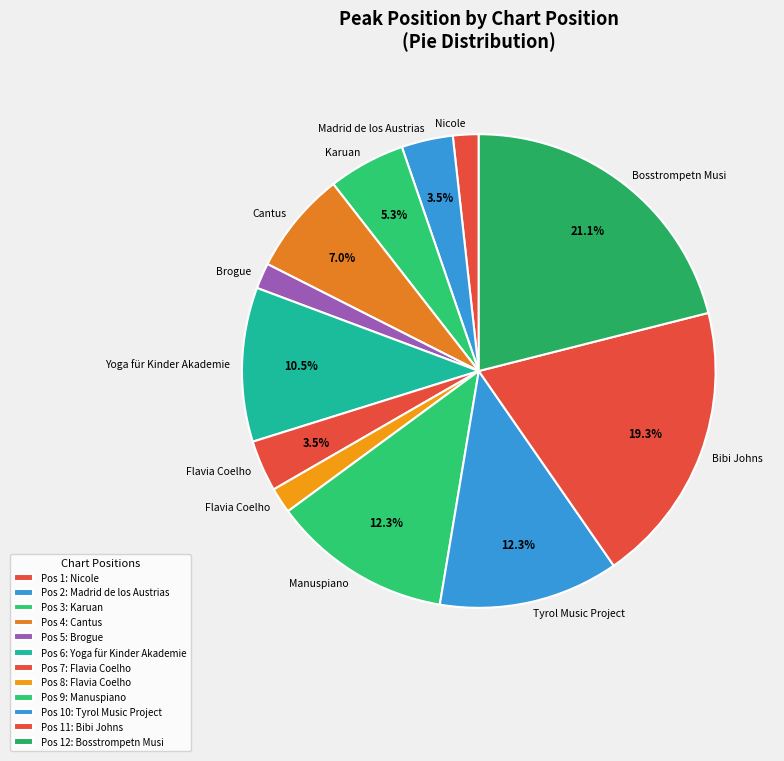

Rank the categories by value from lowest to highest.

1, 5, 8, 2, 7, 3, 4, 6, 9, 10, 11, 12